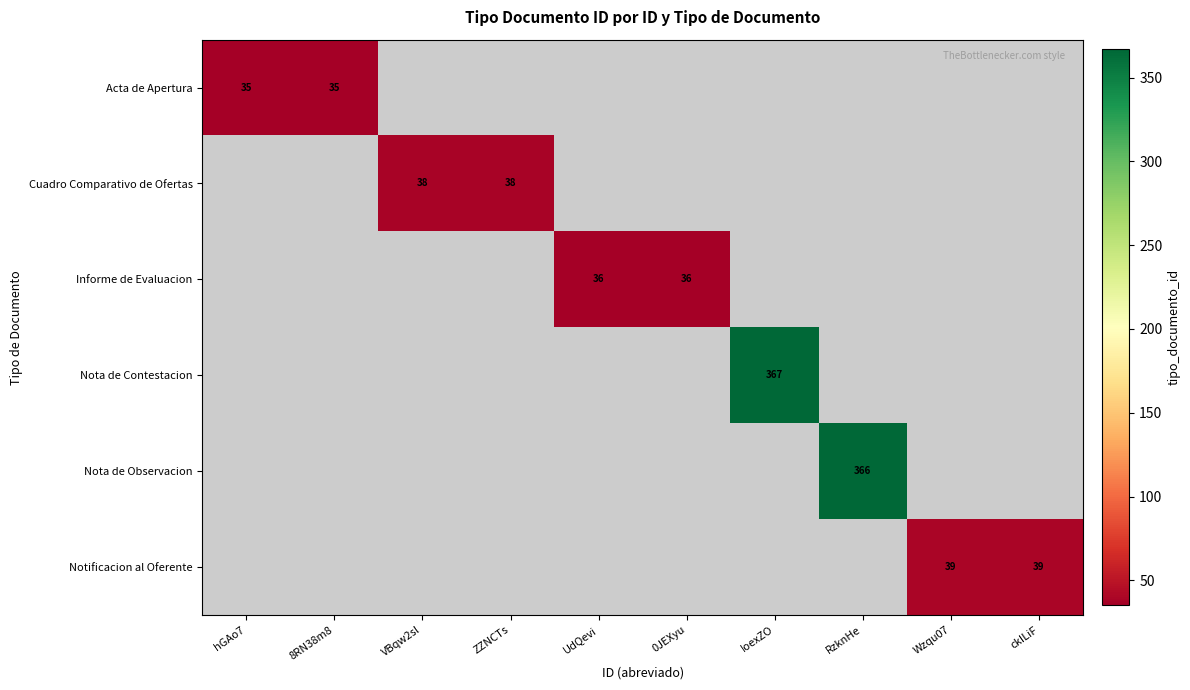

How many data points does each series have?

10